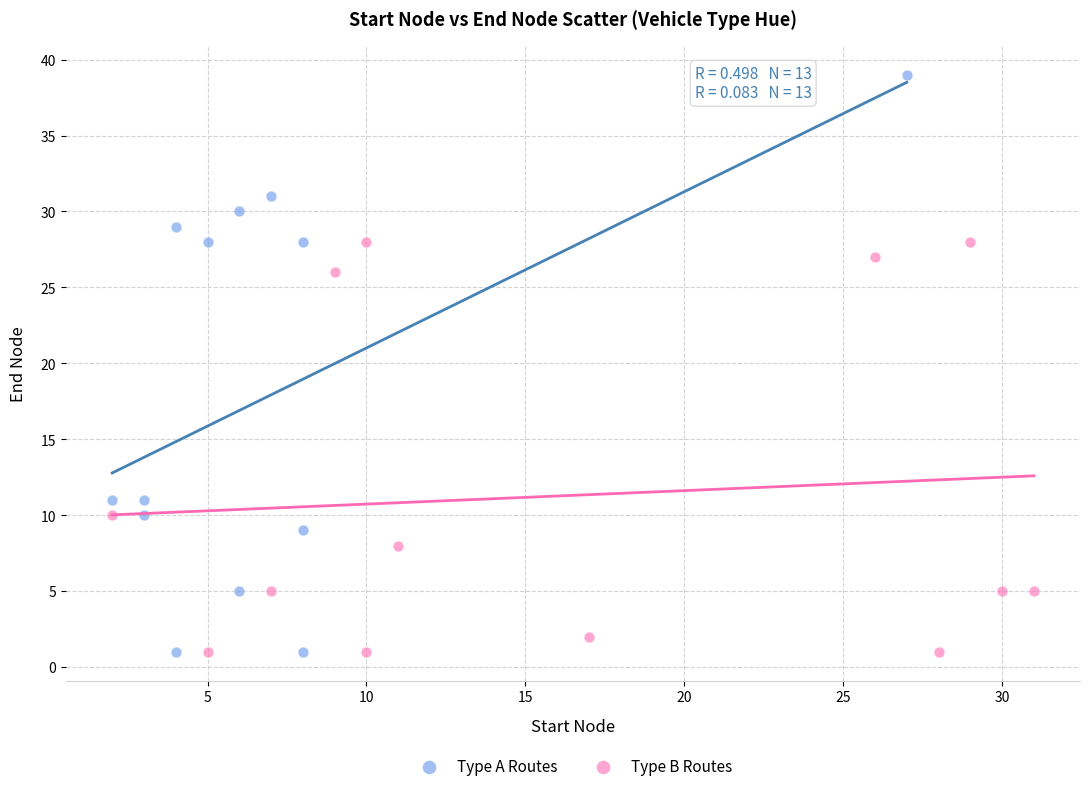

Which series contains the highest Y value?

Type A Routes